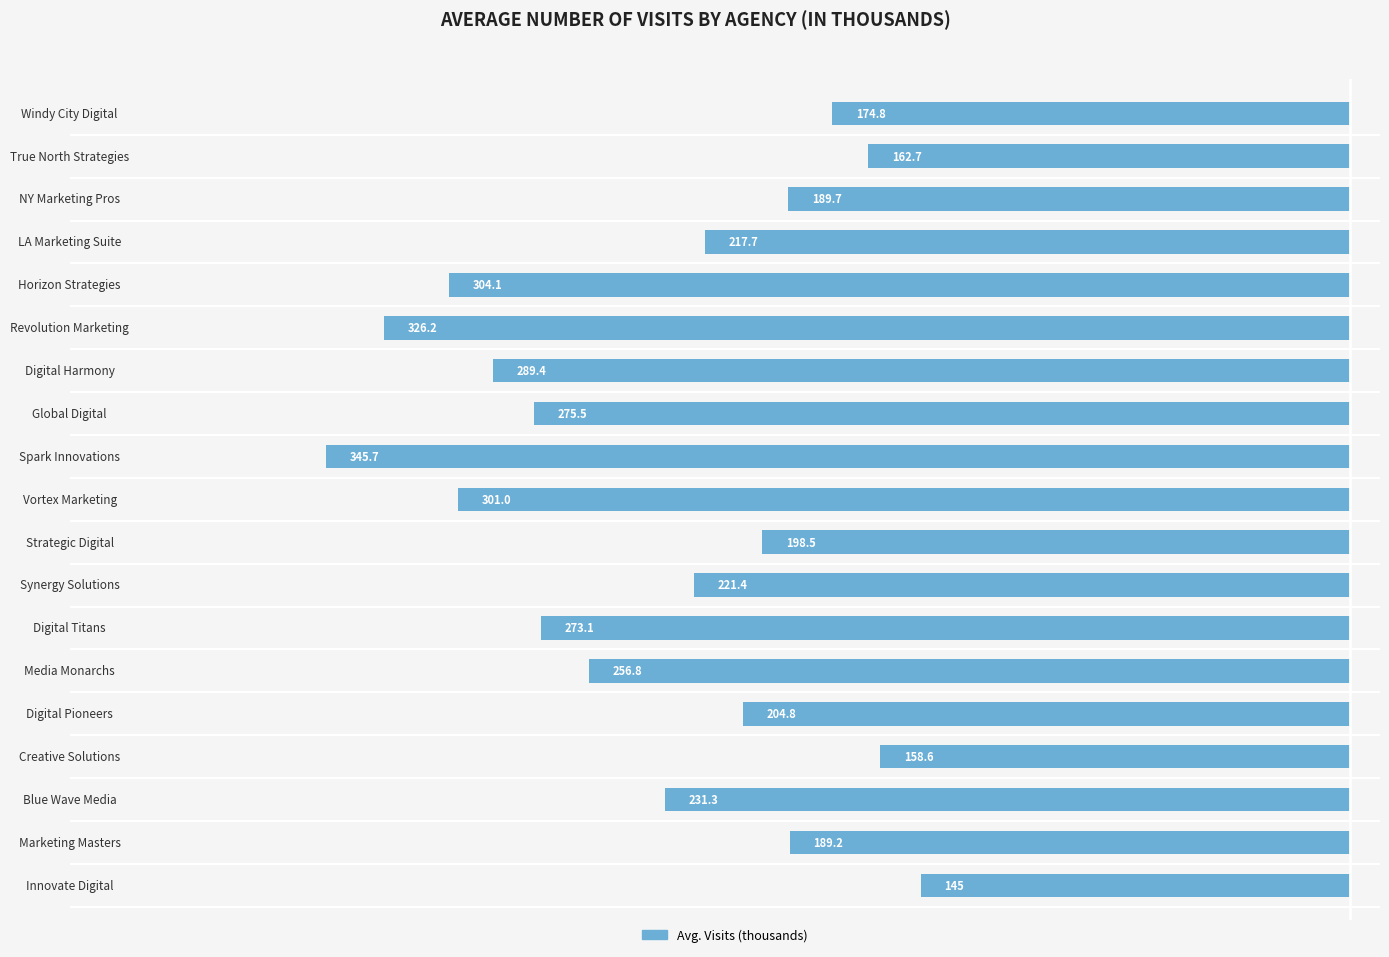

Are the bars horizontal?

Yes